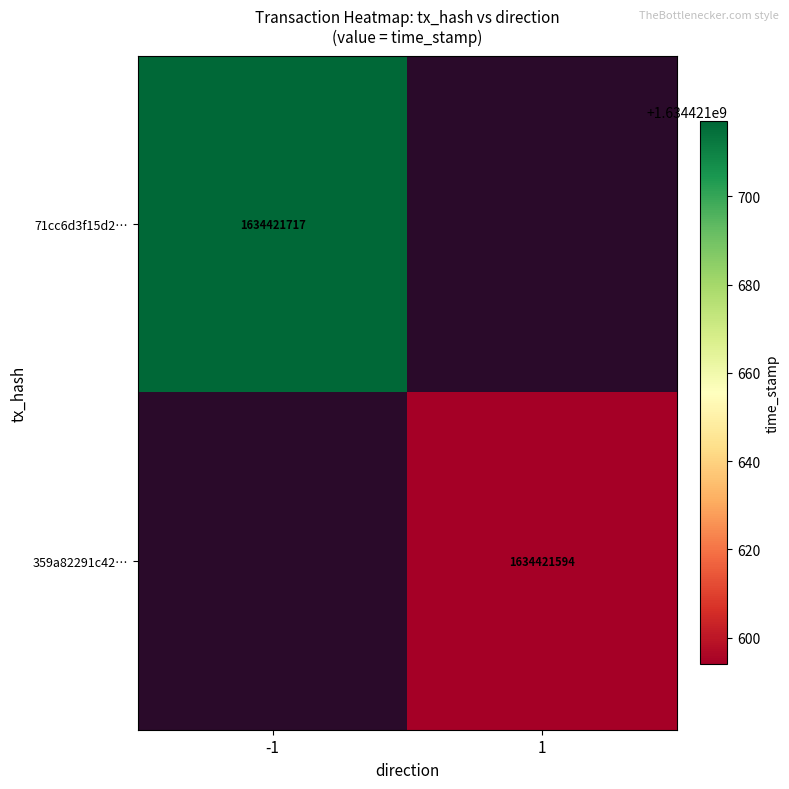

List the series in order of their peak value, highest first.

71cc6d3f15d256845883f69f2f0eddbe45fc8e7, 359a82291c42d54685a62976f57ac7f5bd28977